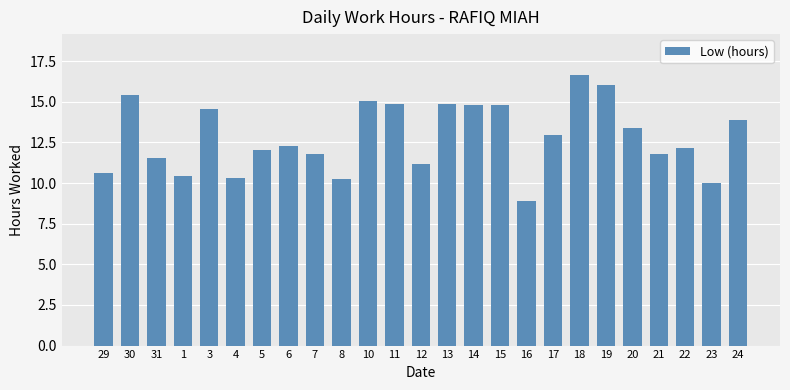

Which category has the highest value across all series?

18